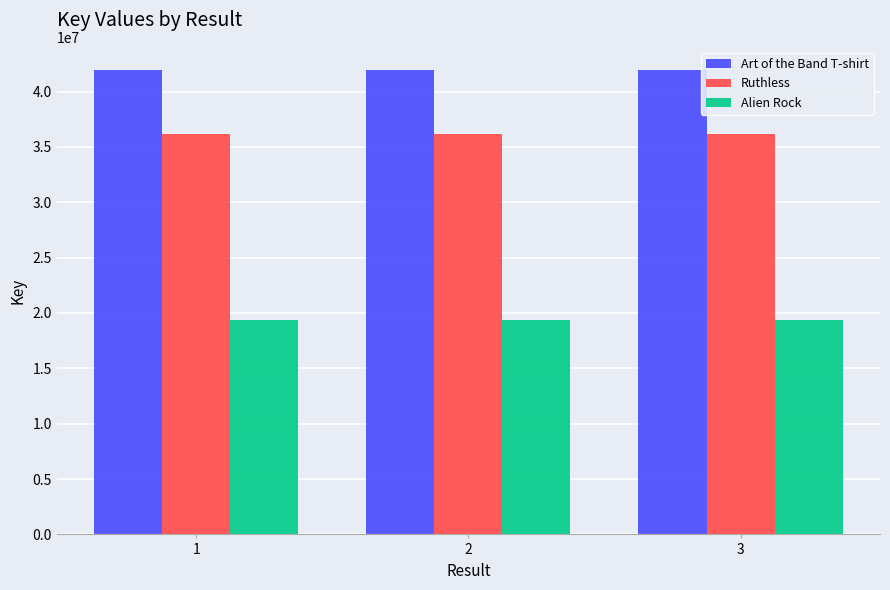

What is the difference between the highest and lowest values at 1?

22602651